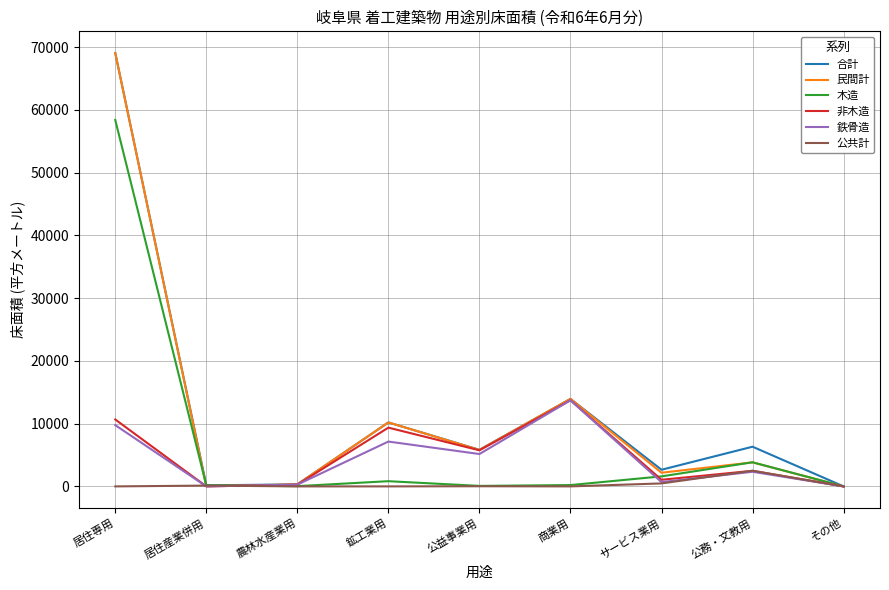

The 鉄骨造 series shows -4528 at 居住産業併用. True or false?

False